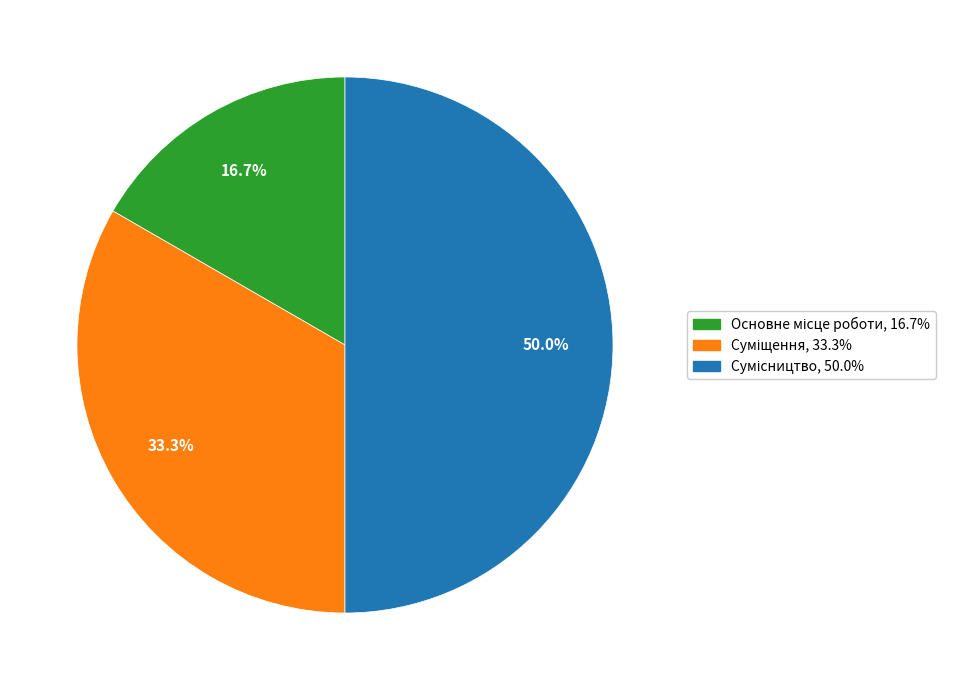

How many segments does this pie chart have?

3